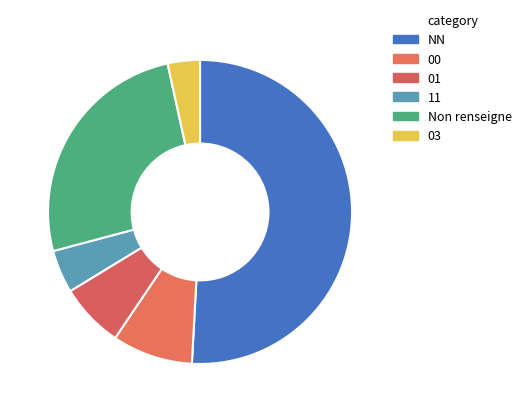

The 11 slice represents 5% of the pie. True or false?

True